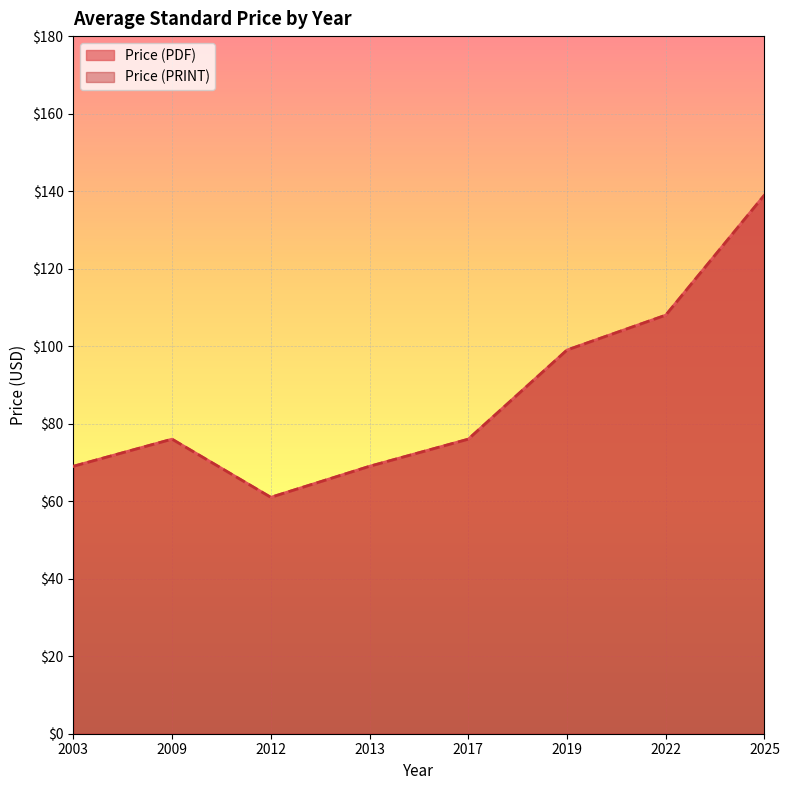

Rank the series at 2009 from lowest to highest value.

Price (PDF), Price (PRINT)